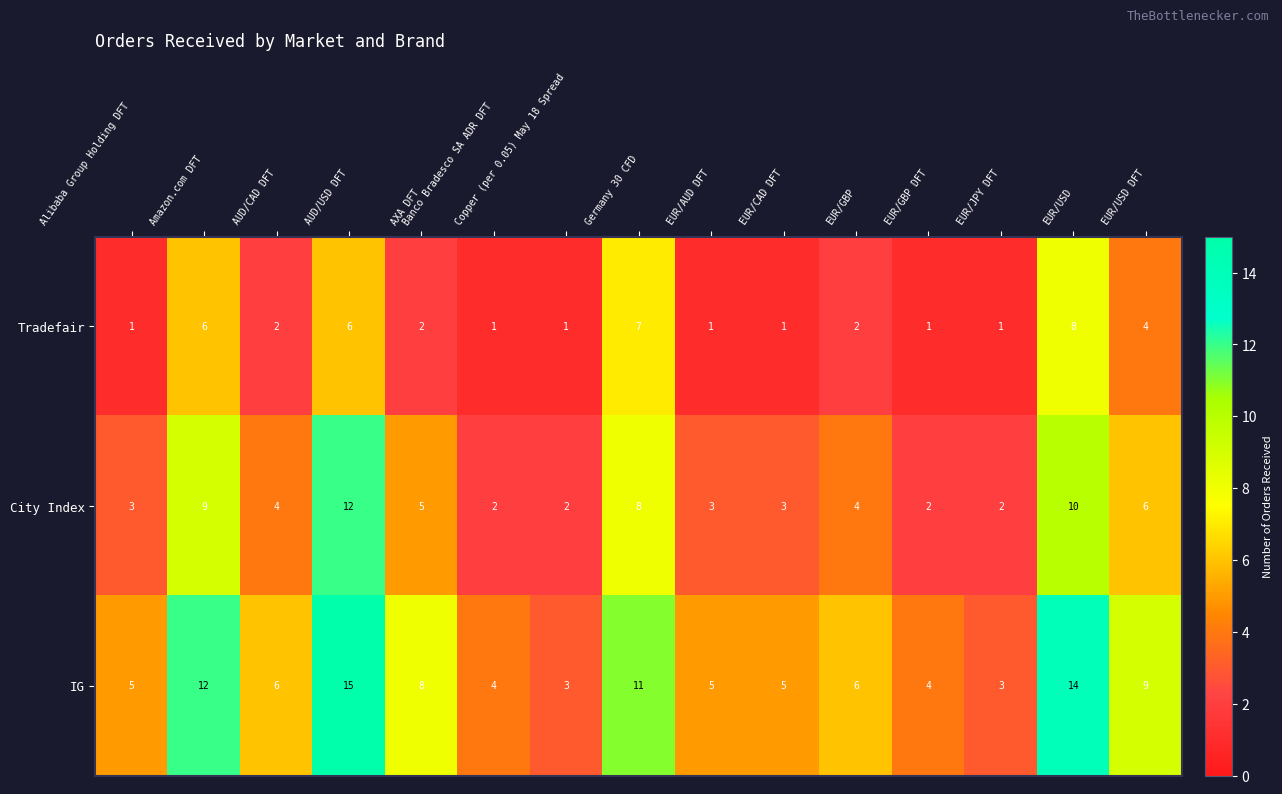

The IG series shows 4 at EUR/GBP DFT. True or false?

True